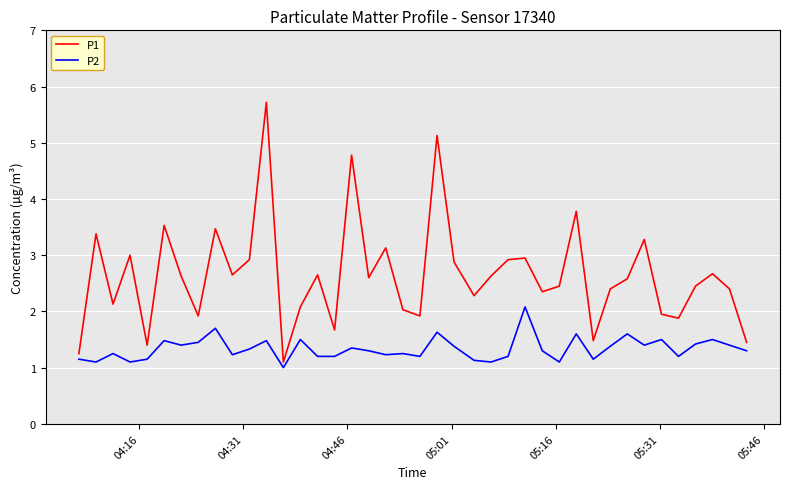

Rank the series by their maximum value, from highest to lowest.

P1, P2